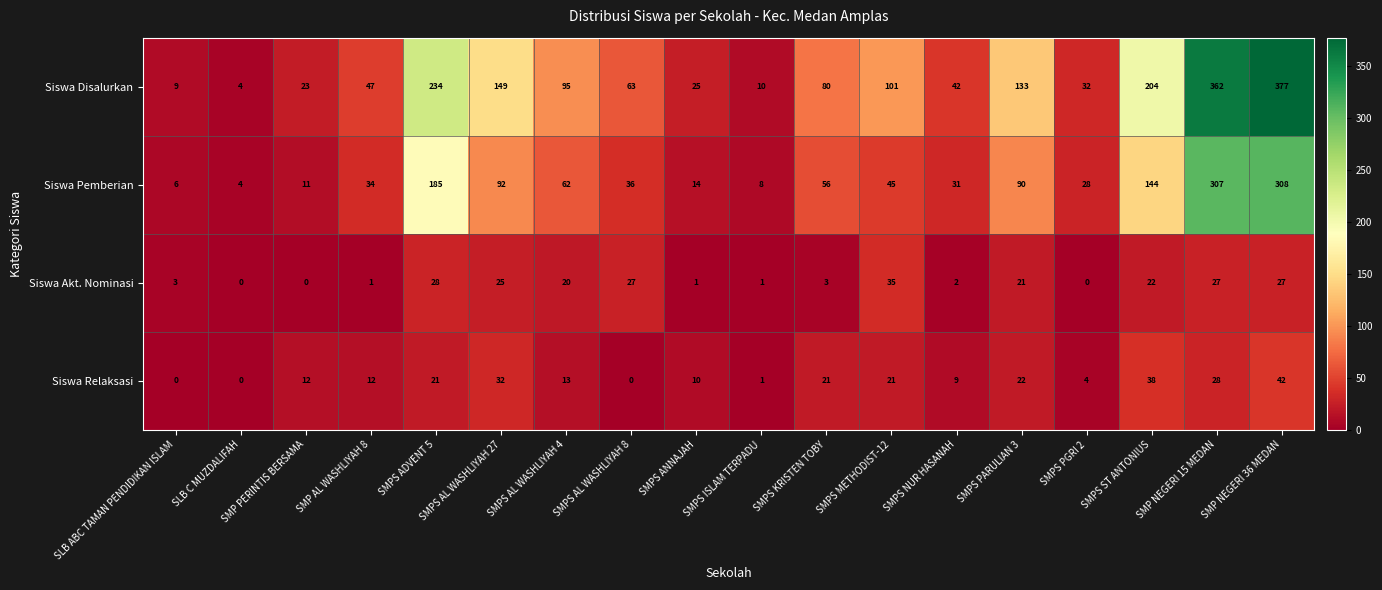

Rank the series by their maximum value, from lowest to highest.

Siswa Akt. Nominasi, Siswa Relaksasi, Siswa Pemberian, Siswa Disalurkan